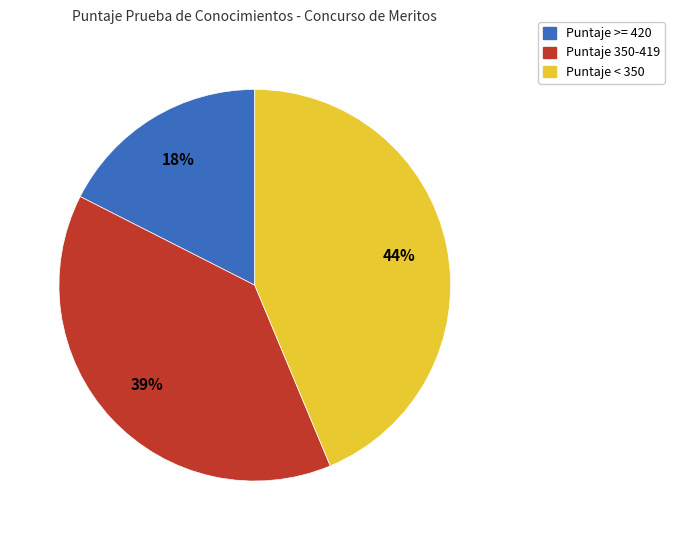

To the nearest percent, what is the difference between the largest and smallest slice percentages?

26%